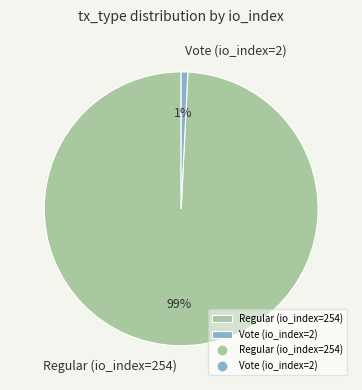

How many segments does this pie chart have?

2